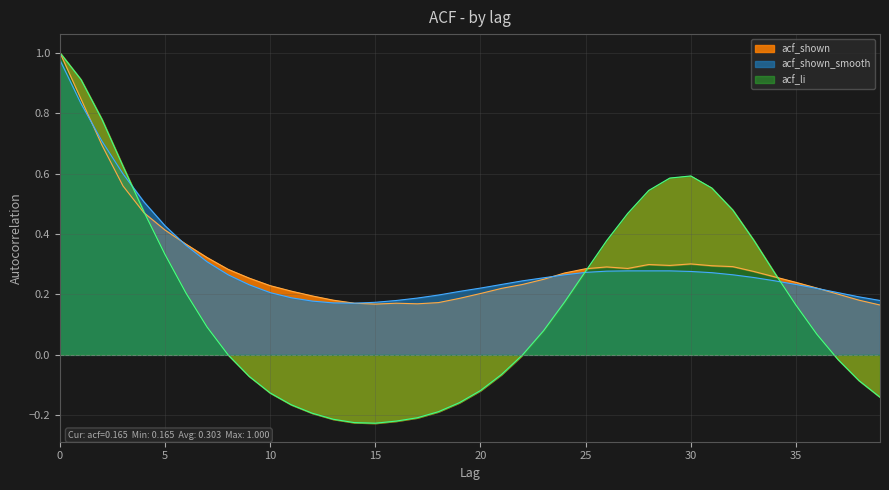

True or false: acf_li and acf_shown intersect in this chart.

True